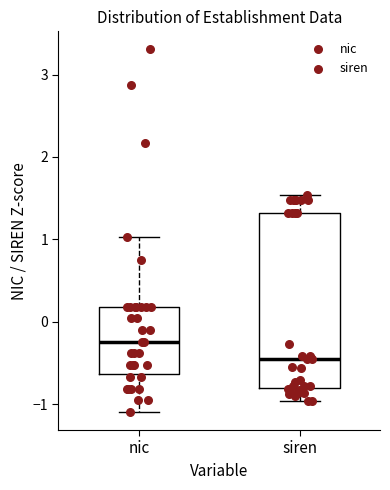

Which box has the lowest median line?

siren